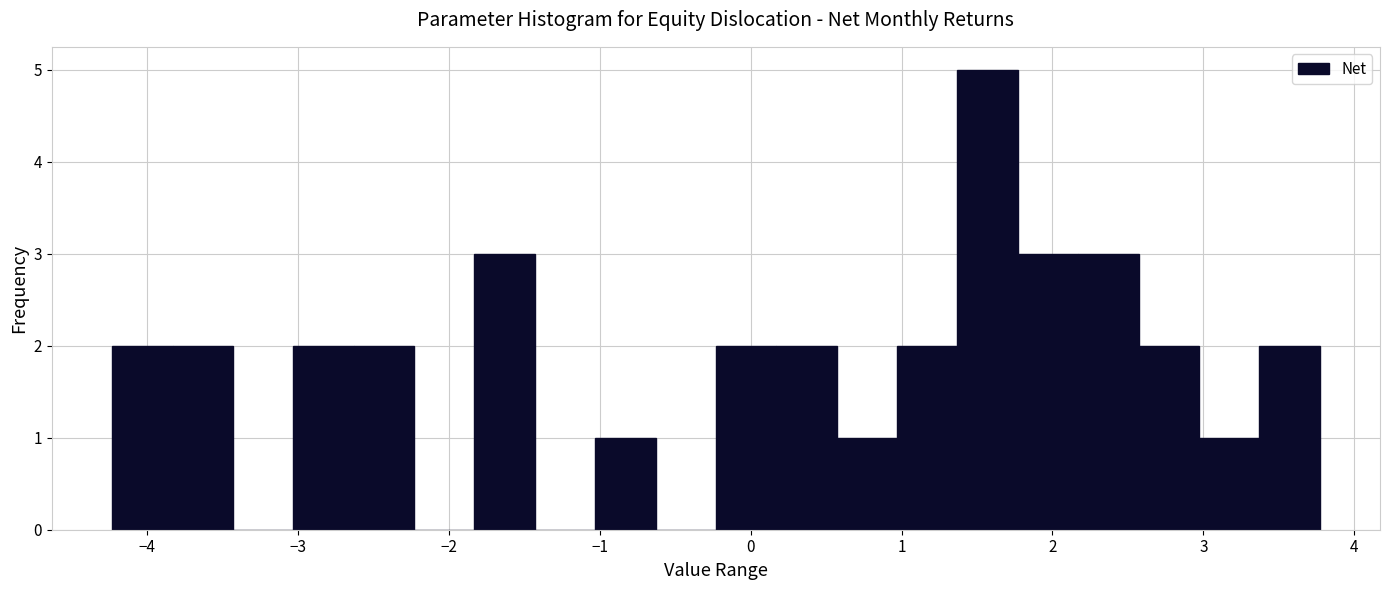

Reading left to right, list every bar in this chart as the range it spans on the x-axis followed by its height. Neither the bar edges nor the heights are printed on the chart, so give them approximately, as read against the axes.

-4.23 to -3.83: 2
-3.83 to -3.43: 2
-3.43 to -3.03: 0
-3.03 to -2.63: 2
-2.63 to -2.23: 2
-2.23 to -1.83: 0
-1.83 to -1.43: 3
-1.43 to -1.03: 0
-1.03 to -0.63: 1
-0.63 to -0.23: 0
-0.23 to 0.17: 2
0.17 to 0.57: 2
0.57 to 0.97: 1
0.97 to 1.37: 2
1.37 to 1.77: 5
1.77 to 2.17: 3
2.17 to 2.57: 3
2.57 to 2.97: 2
2.97 to 3.37: 1
3.37 to 3.77: 2